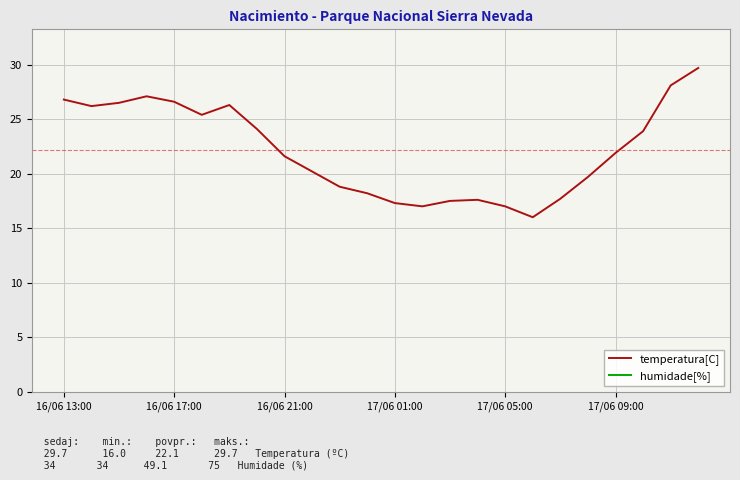

Between 9 and 17, which series saw the biggest shift?

humidade[%]